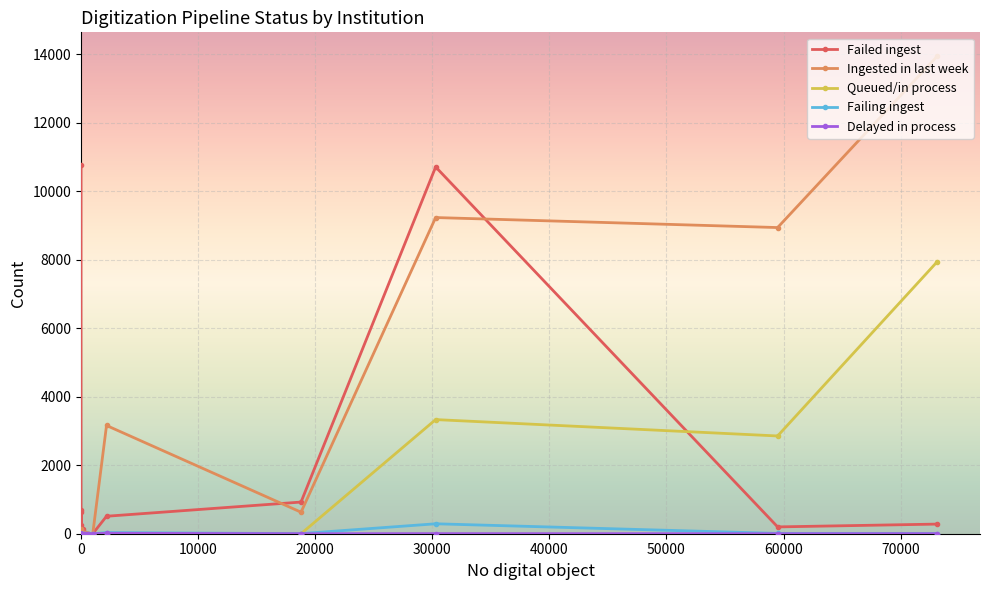

What is the highest value of the Ingested in last week series?

13937